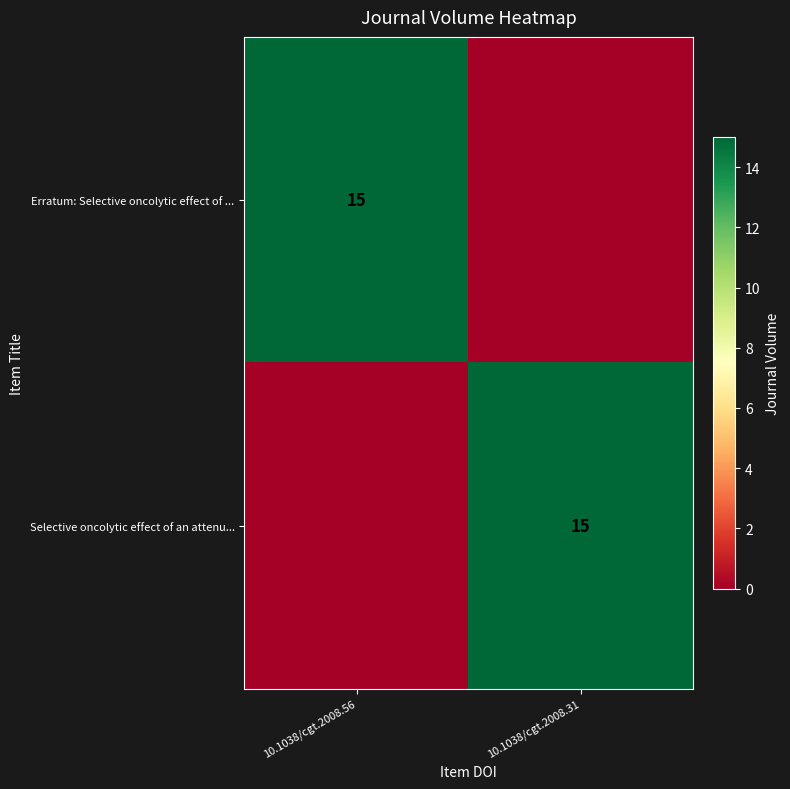

Is it true that Erratum: Selective oncolytic effect of ... equals 5 at 10.1038/cgt.2008.56?

False